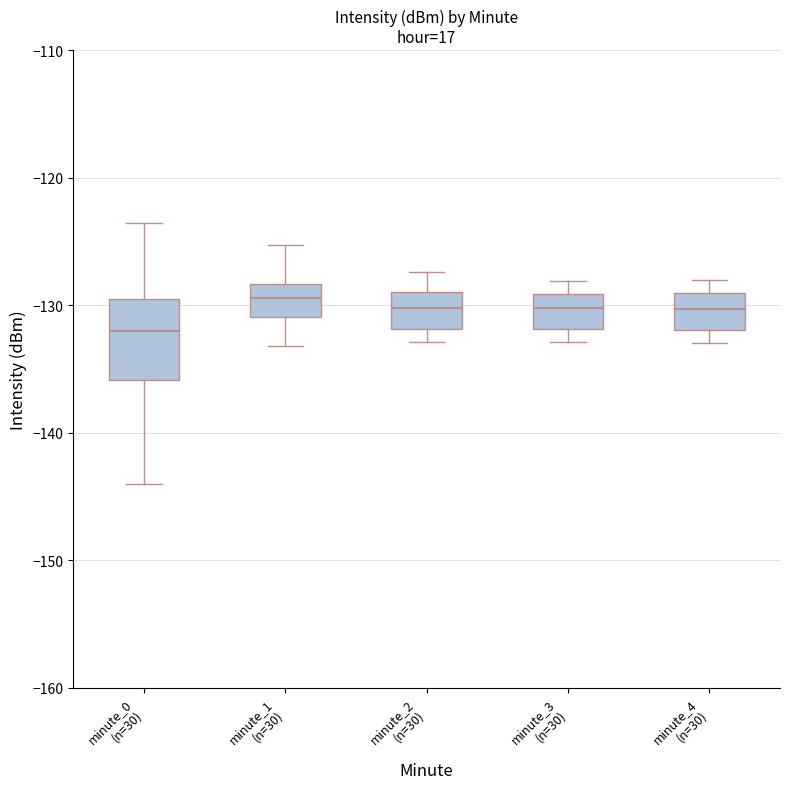

Where is the lower edge of the box for minute_3 (n=30) on the y-axis? The values are not printed on the chart, so give them approximately, as read against the axis.

-132